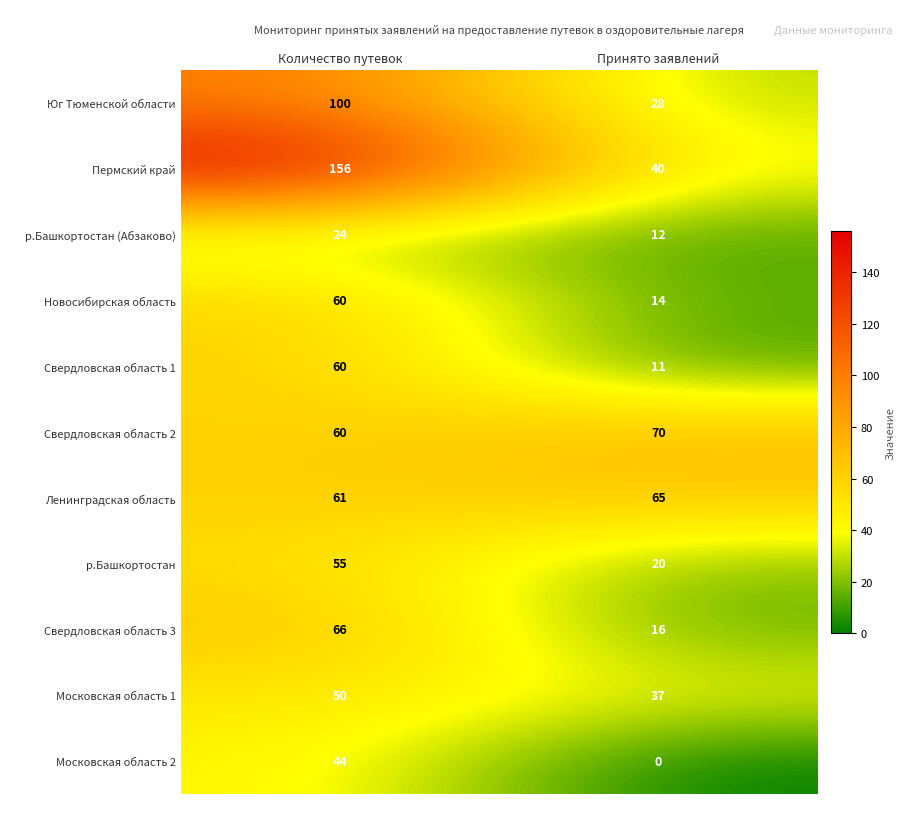

The Юг Тюменской области series shows 48 at Количество путевок. True or false?

False